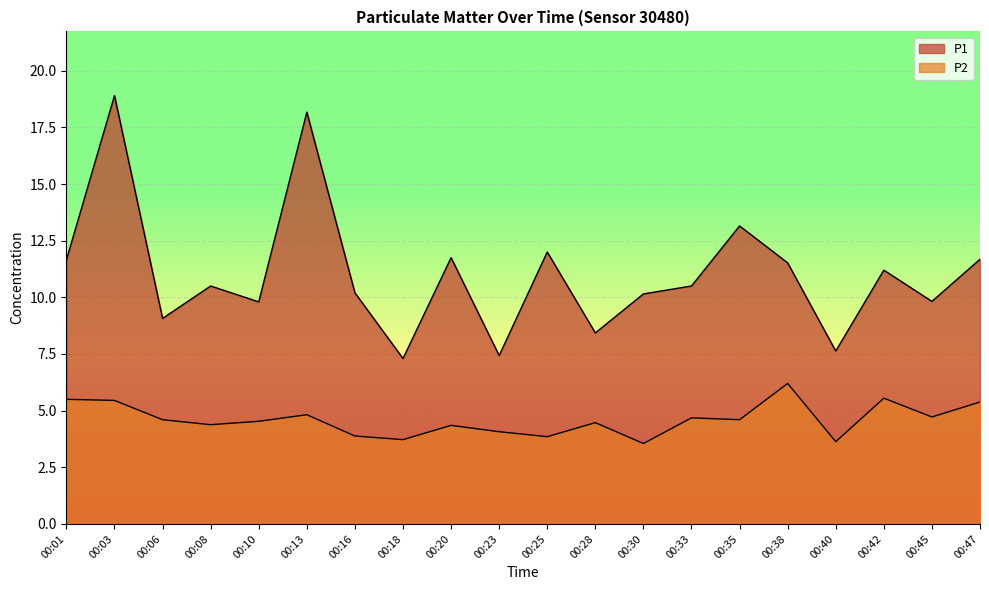

How many values in the P1 series are below 10?

7